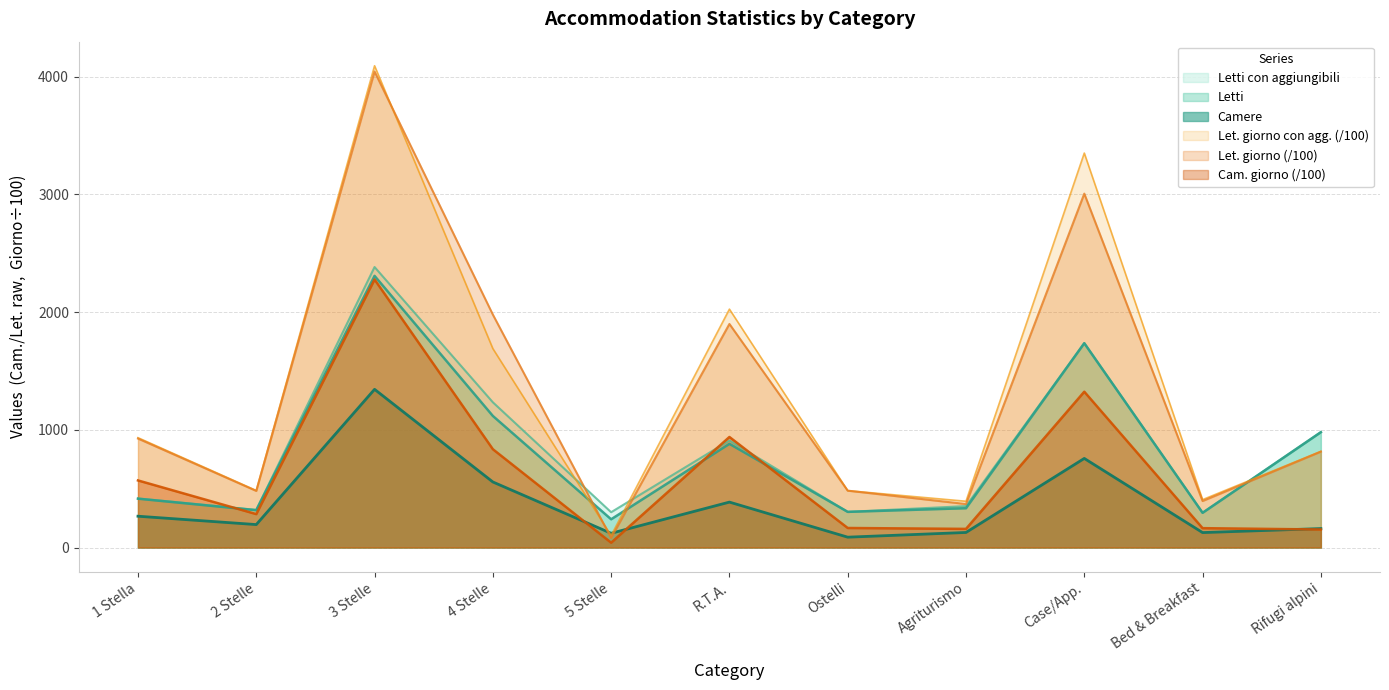

At which category is the sum across all series the highest?

3 Stelle